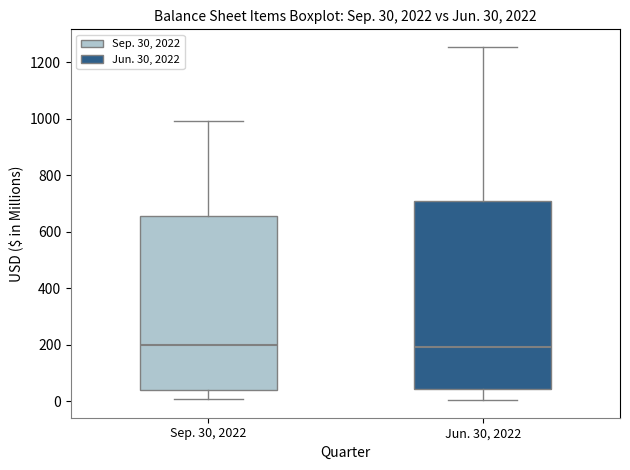

Which box is the tallest, from its lower edge to its upper edge?

Jun. 30, 2022